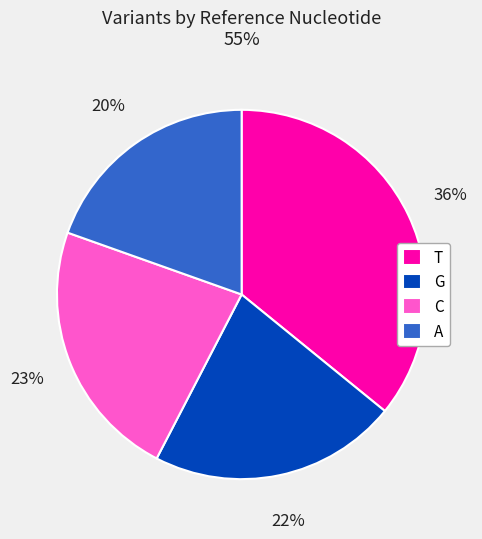

To the nearest percent, what is the difference between the largest and smallest slice percentages?

16%